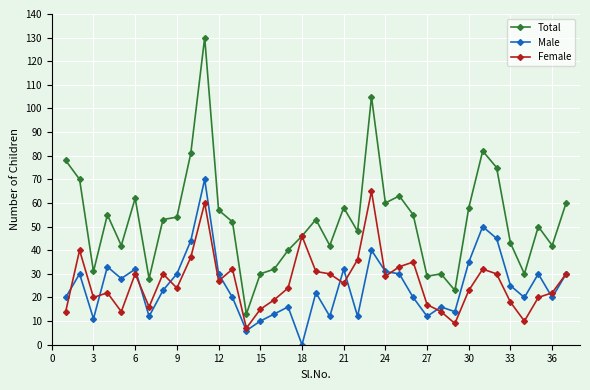

True or false: Total and Male cross at least once.

False